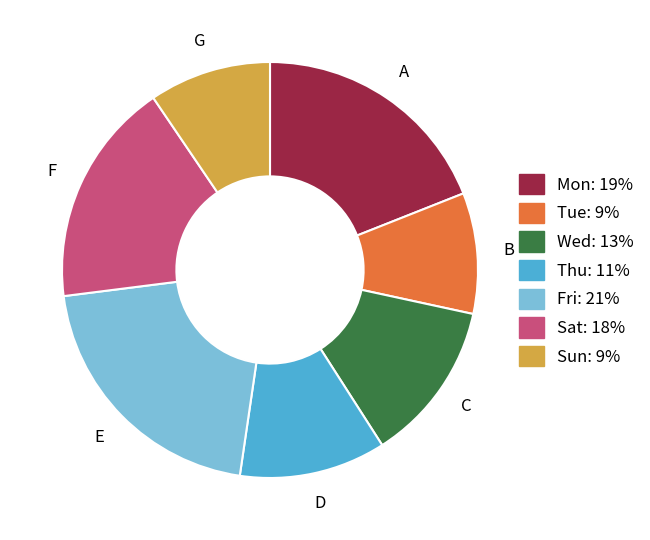

Do Mon: 19% and Tue: 9% together represent more than half of the pie?

No